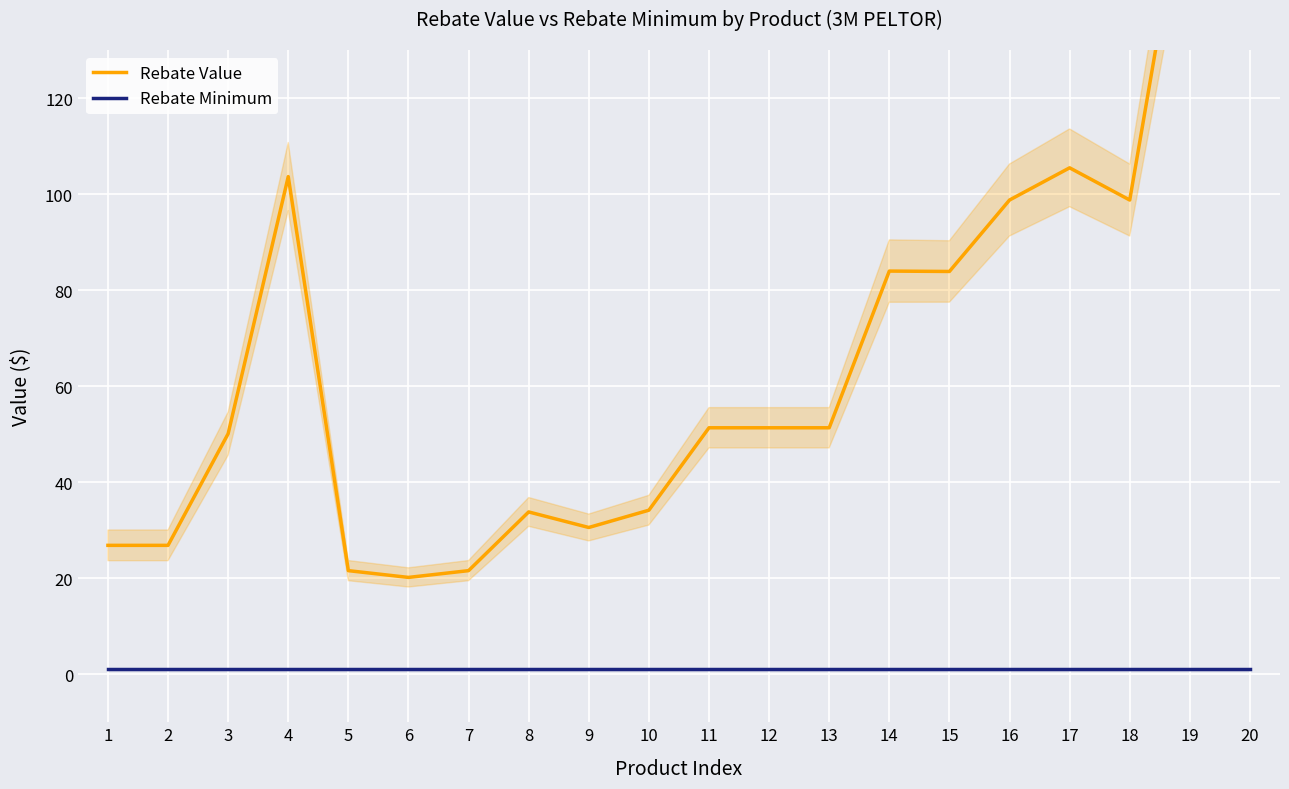

What is the spread (max minus min) of values at 17?

104.5